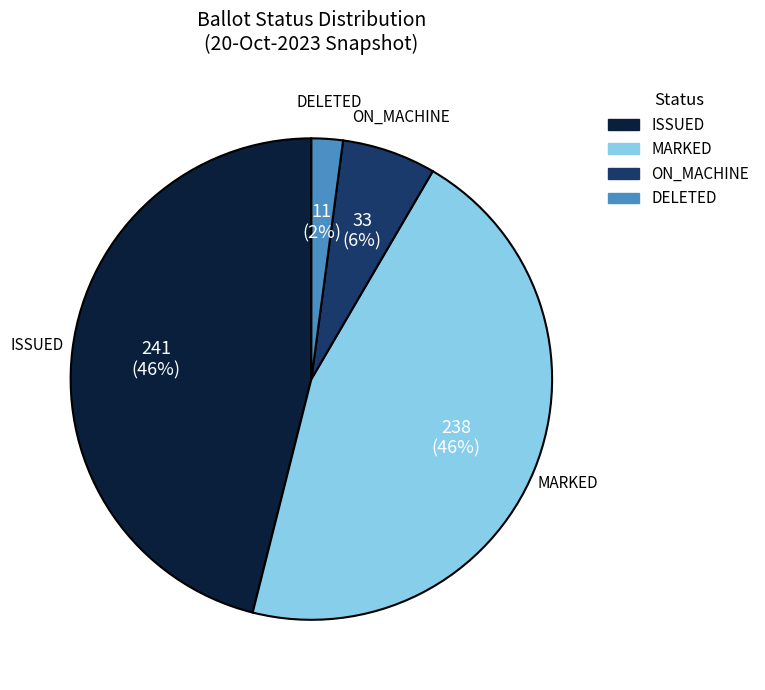

Count the number of slices in the pie.

4